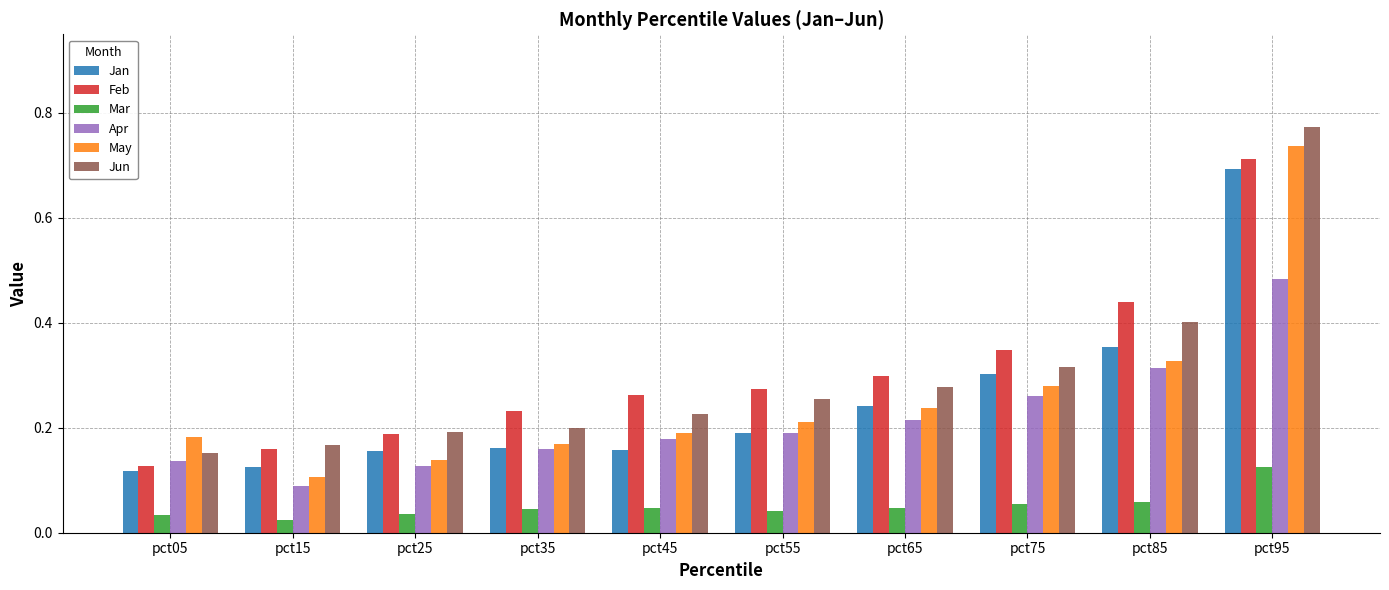

Is it true that Jan equals 0.1 at pct75?

False